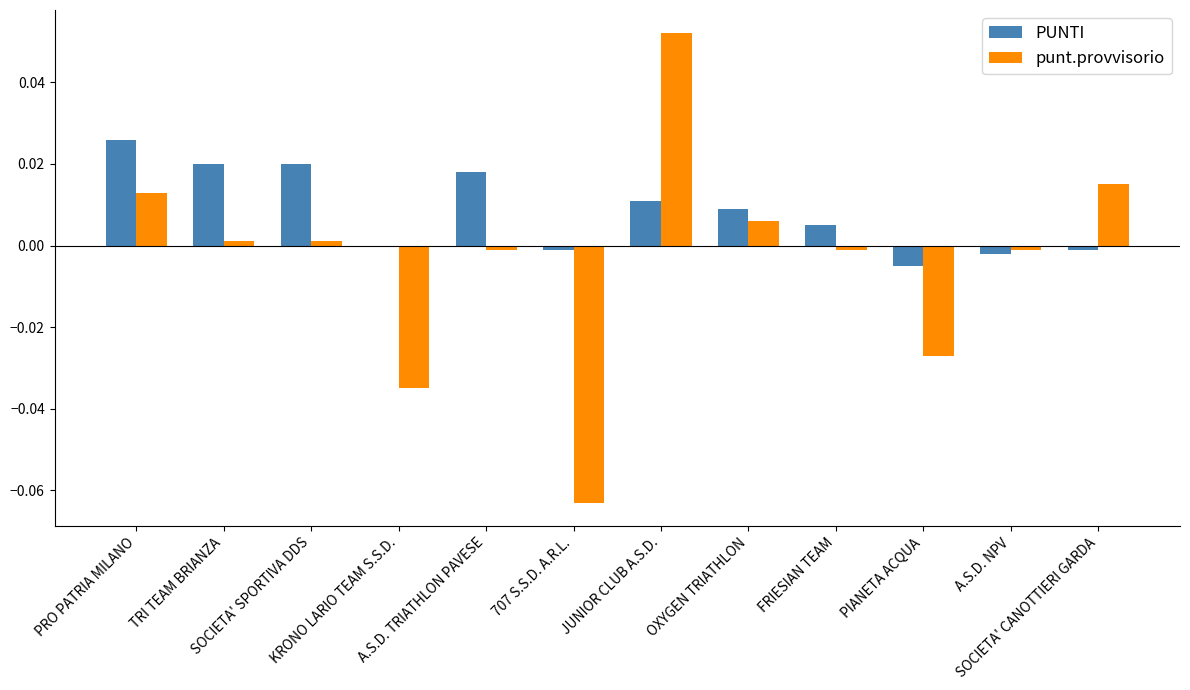

Which series has the largest total across all categories?

PUNTI